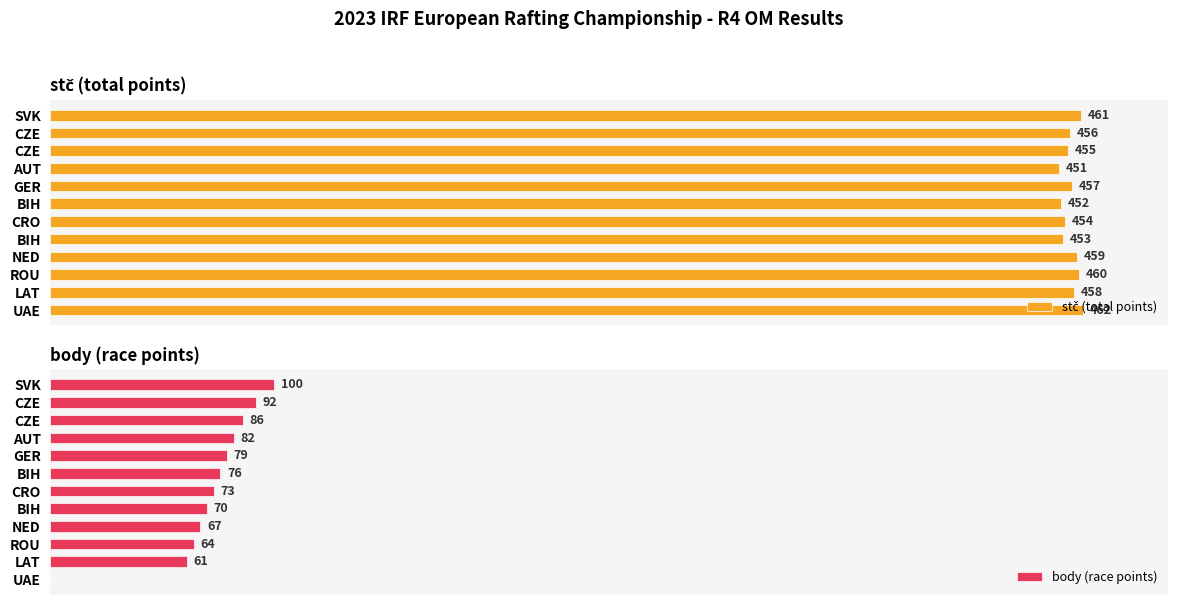

Does the chart contain stacked bars?

No